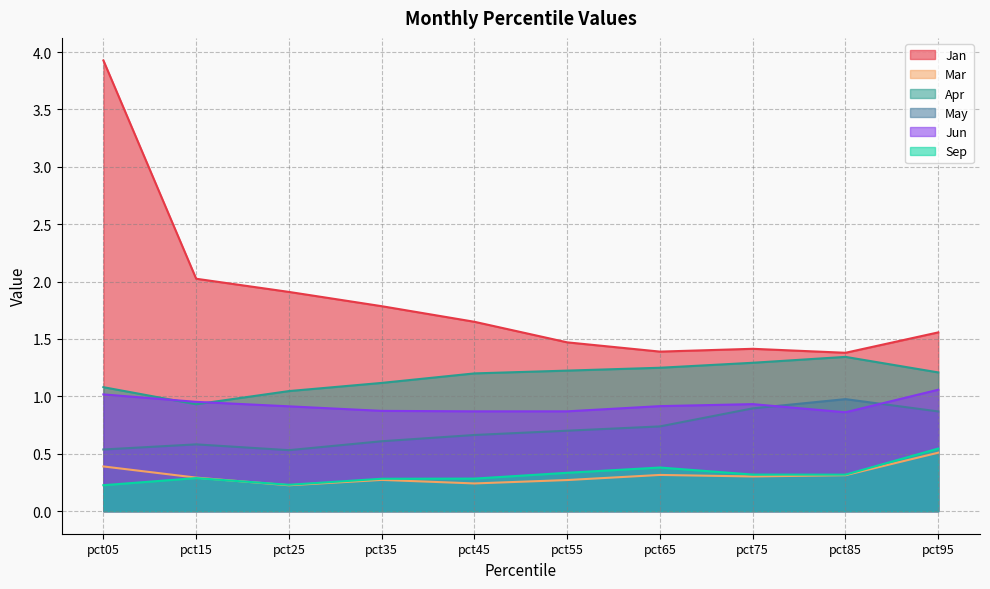

Rank the categories by Jan value from highest to lowest.

pct05, pct15, pct25, pct35, pct45, pct95, pct55, pct75, pct65, pct85